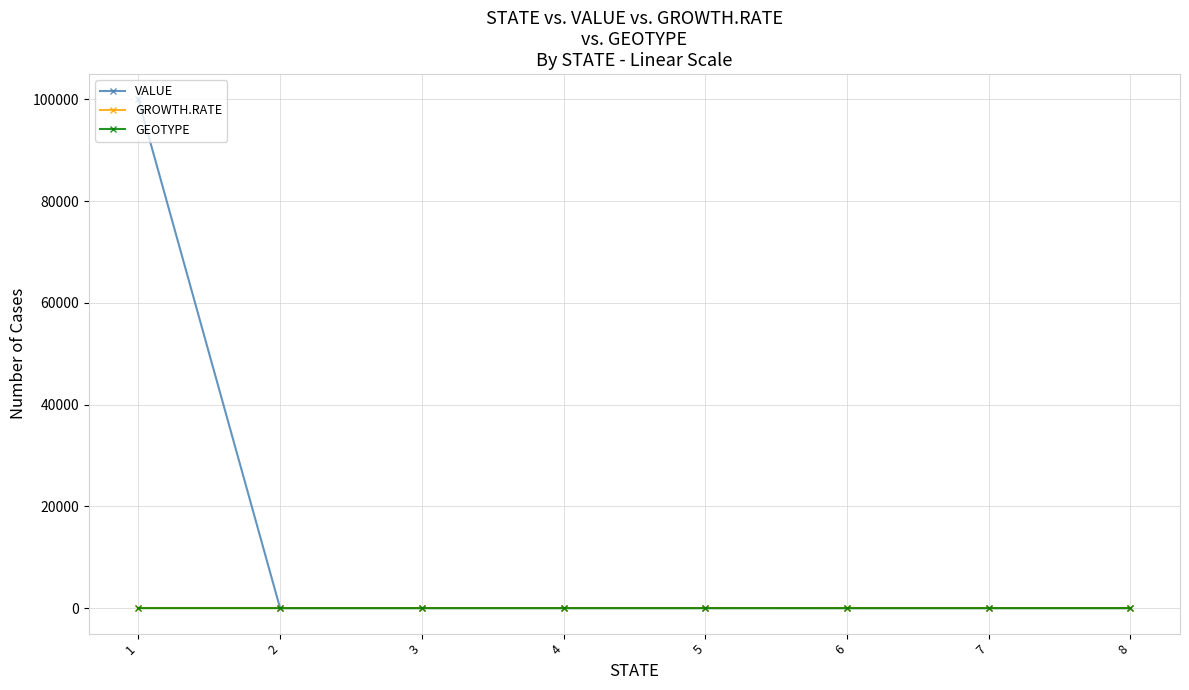

Which series has the largest total across all categories?

VALUE